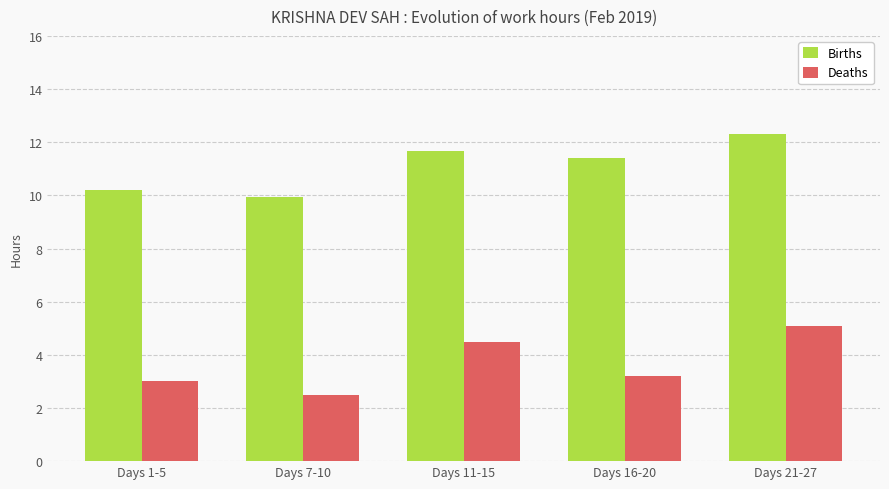

At how many categories does at least one series exceed 2?

5